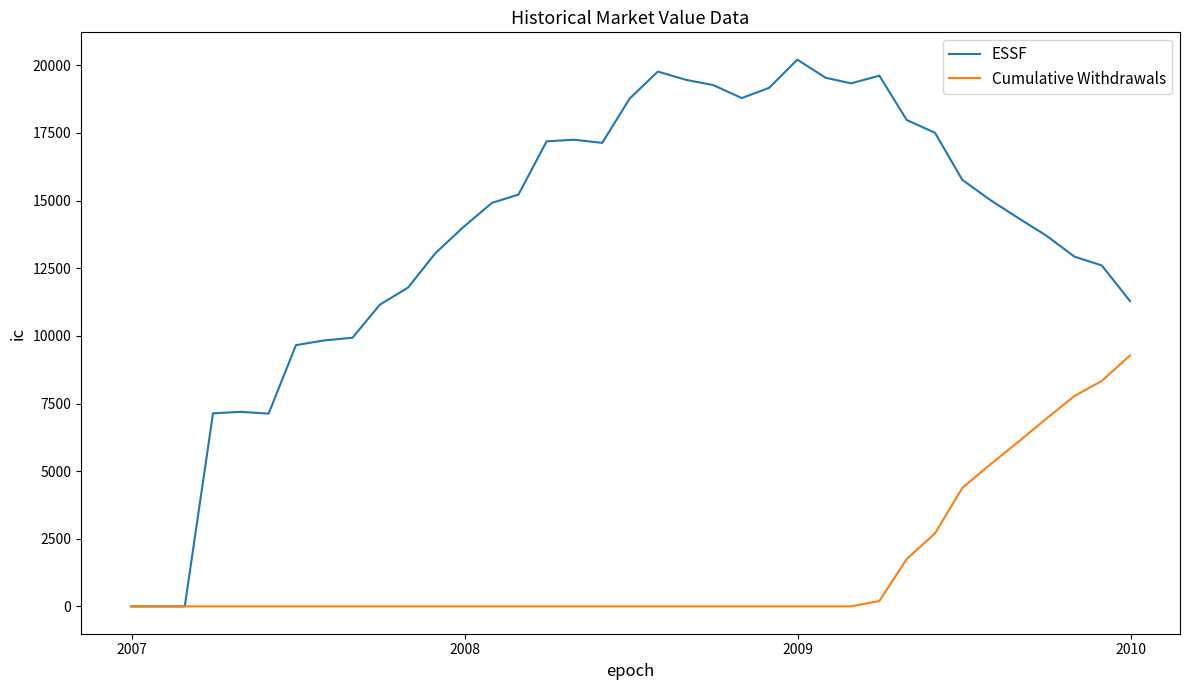

Rank the series by their average value, from lowest to highest.

Cumulative Withdrawals, ESSF